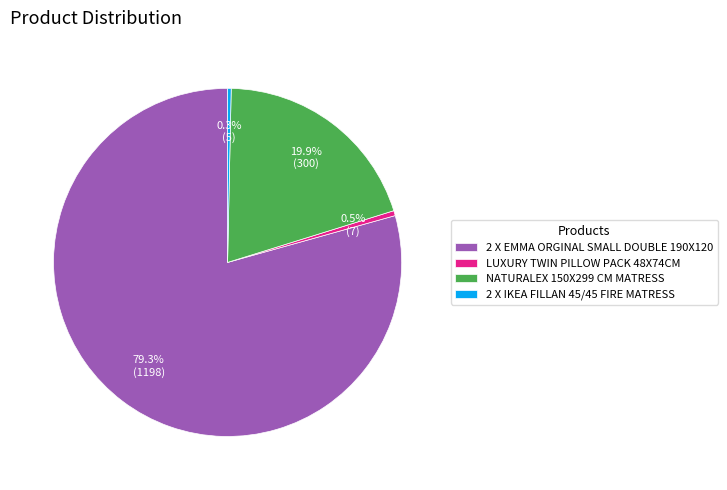

What portion of the pie excludes LUXURY TWIN PILLOW PACK 48X74CM?

99.5%